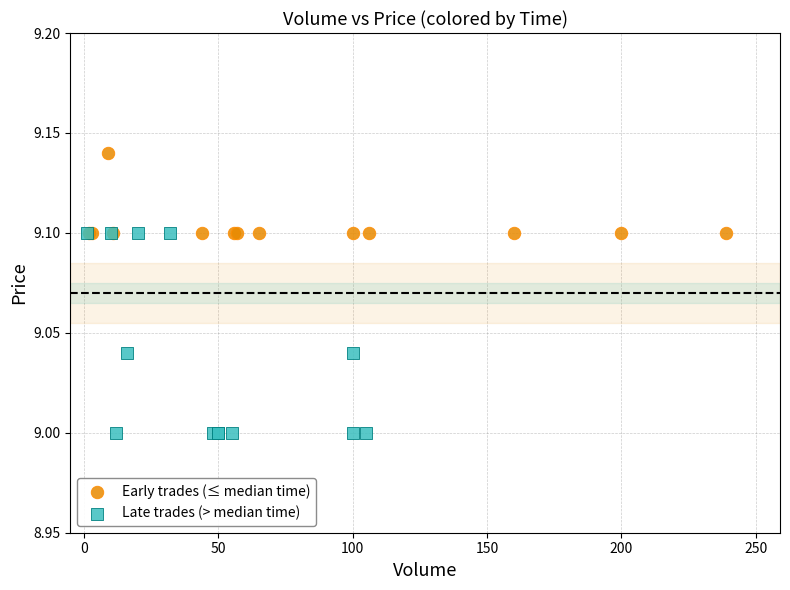

What are all the series names shown in the legend?

Early trades (≤ median time), Late trades (> median time)